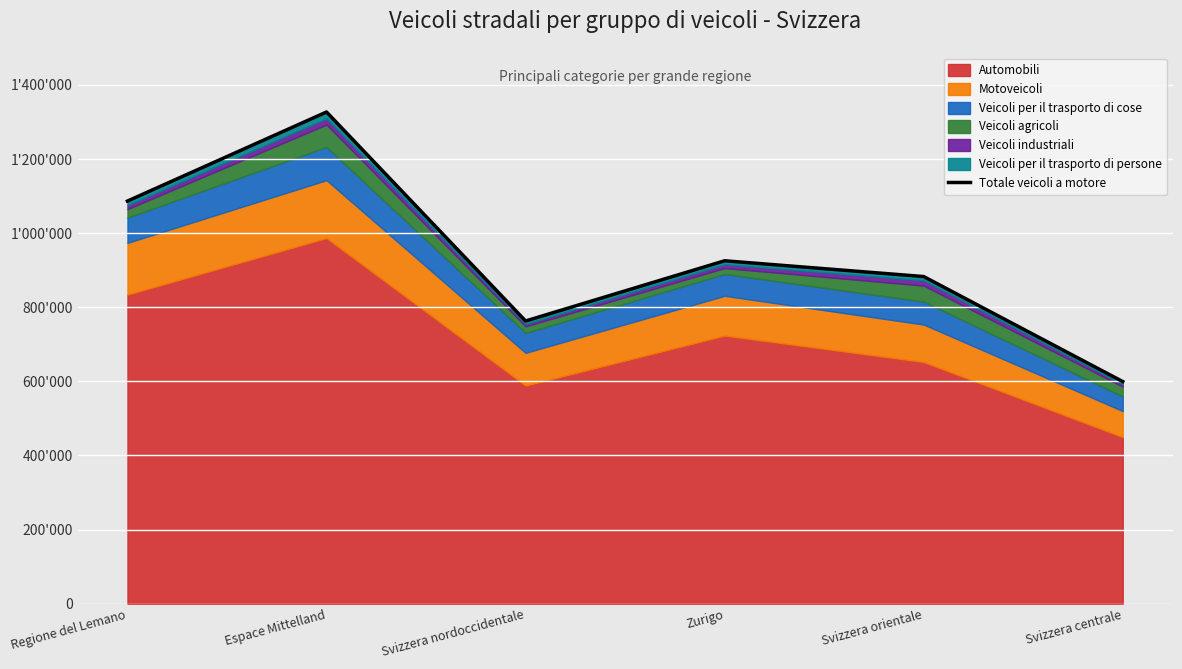

Reading left to right, extract all data points from this chart.

1086563	1326932	762913	925409	882831	599367